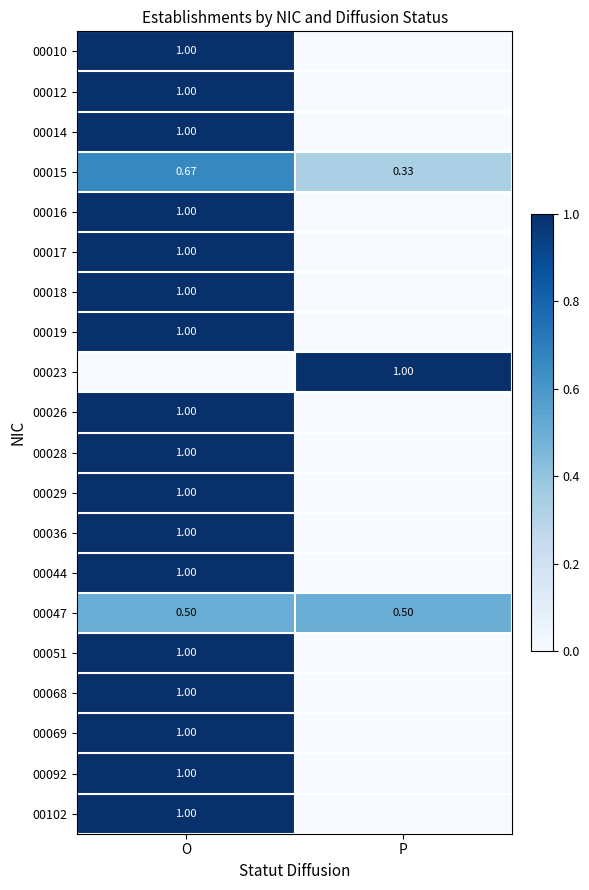

Where is 00015 nearest to the value 0?

P